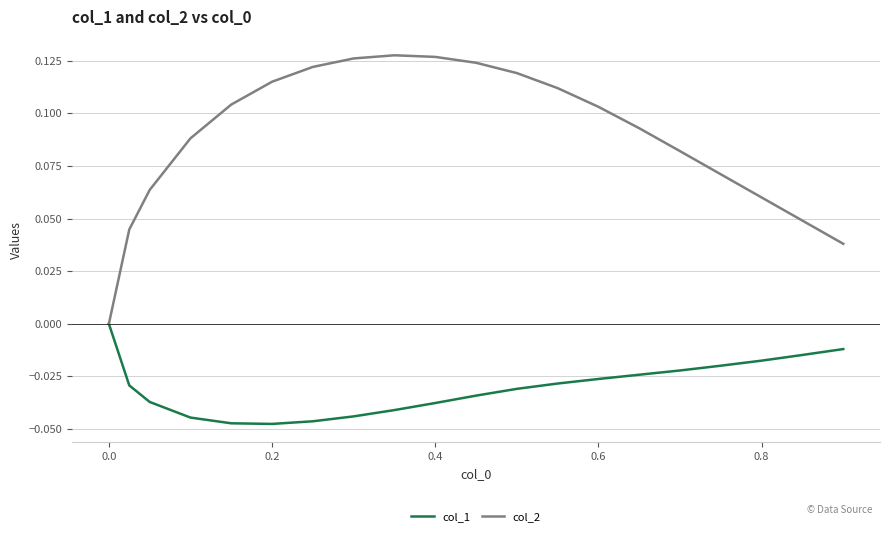

Which series has the largest total across all categories?

col_2